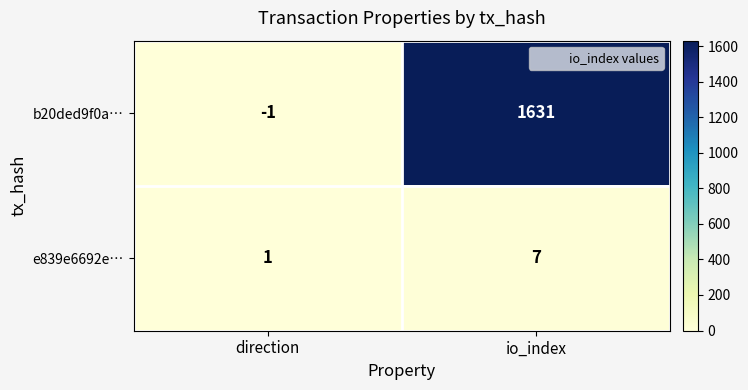

Which series has the widest spread of values?

b20ded9f0a…